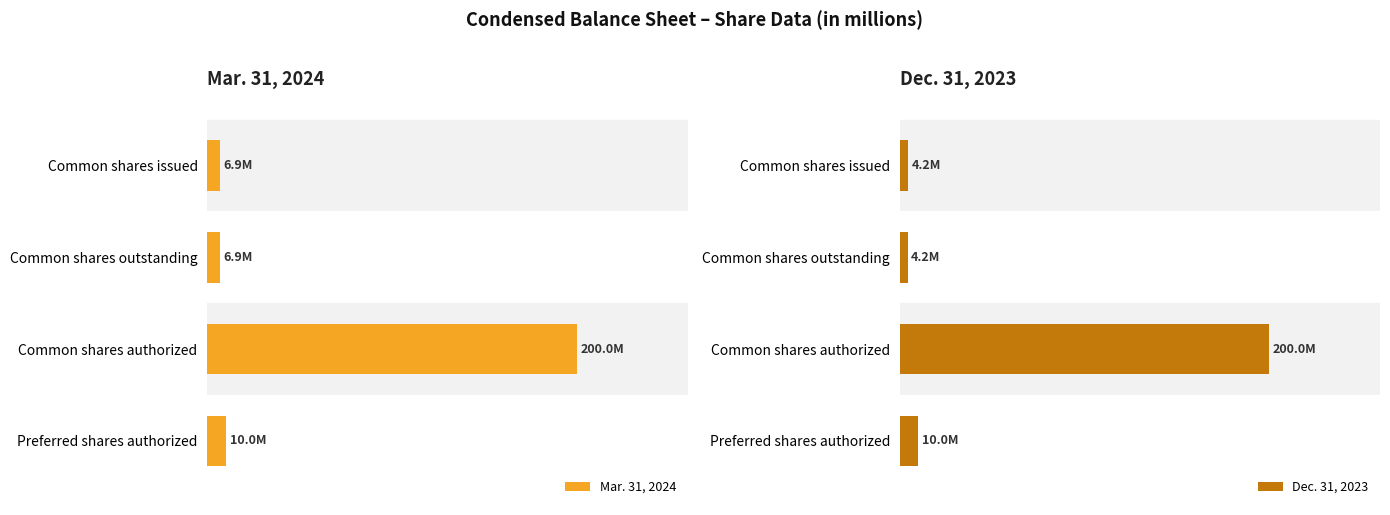

Rank the series by their maximum value, from lowest to highest.

Mar. 31, 2024, Dec. 31, 2023